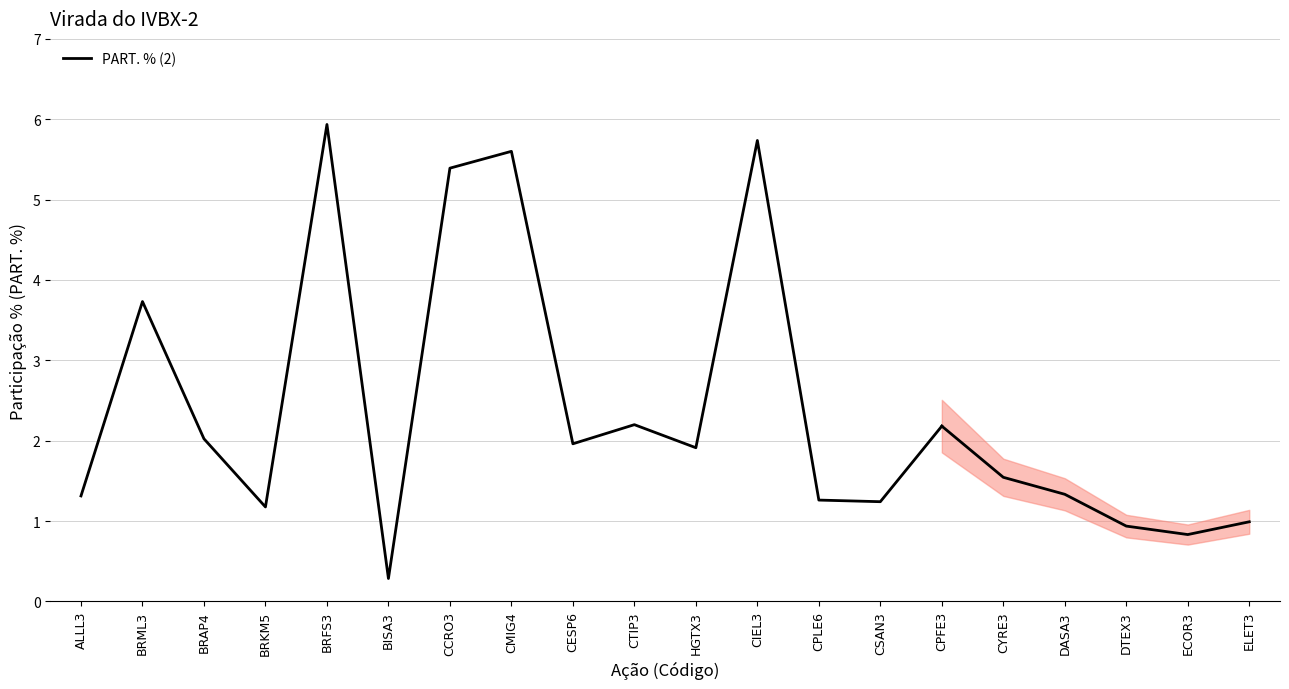

List the labels in order of value, smallest first.

BISA3, BRKM5, CSAN3, CPLE6, ALLL3, HGTX3, CESP6, BRAP4, CPFE3, CTIP3, BRML3, CCRO3, CMIG4, CIEL3, BRFS3